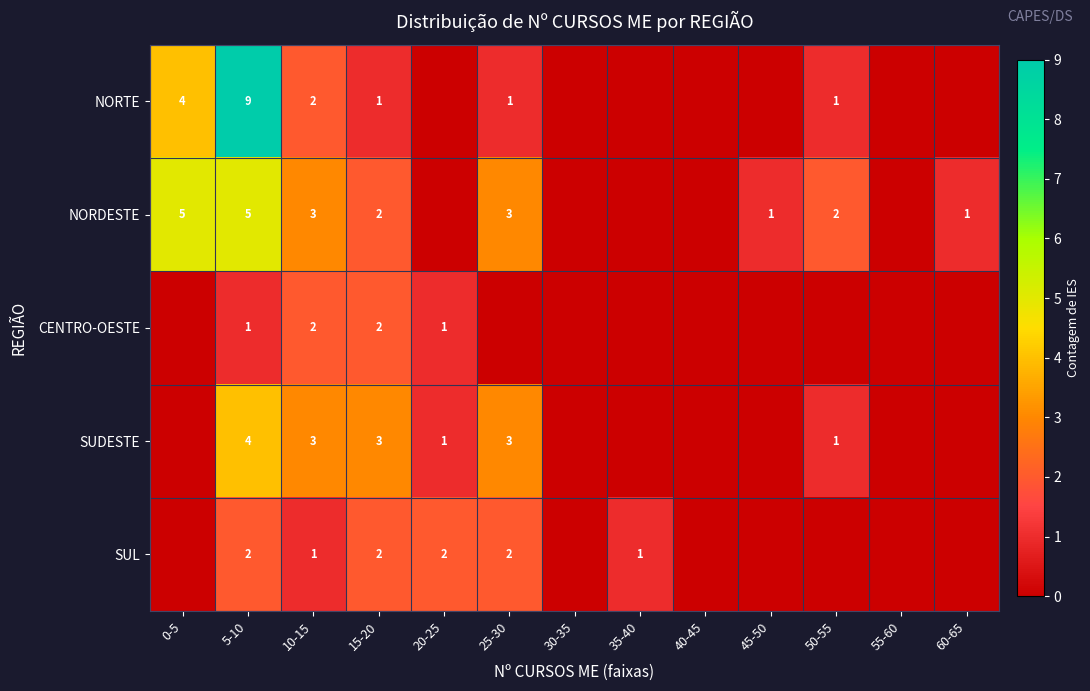

At 5-10, list the series in order from largest to smallest.

NORTE, NORDESTE, SUDESTE, SUL, CENTRO-OESTE